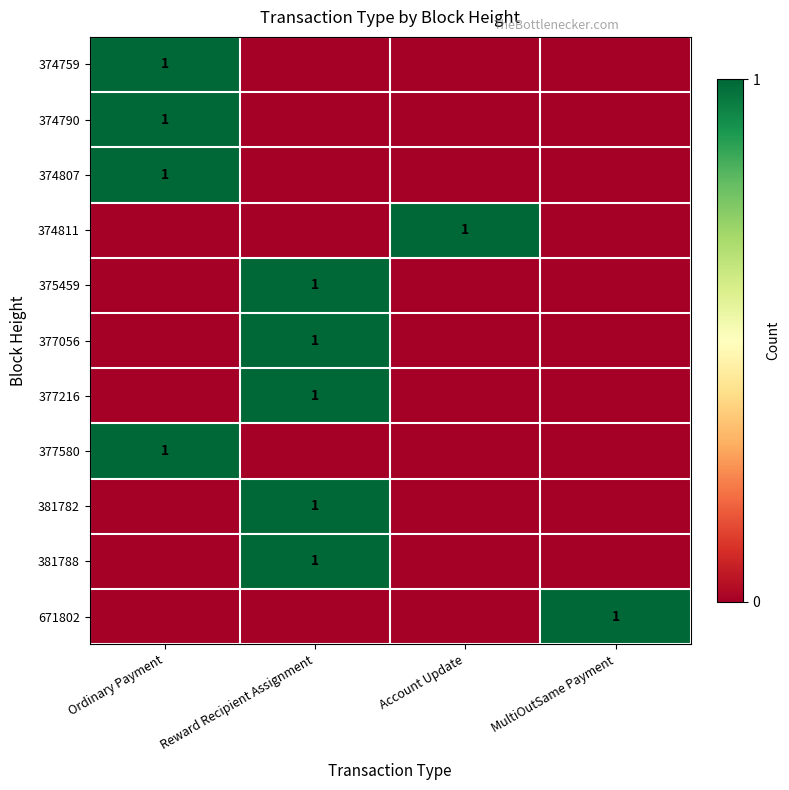

The 671802 series shows 2 at MultiOutSame Payment. True or false?

False